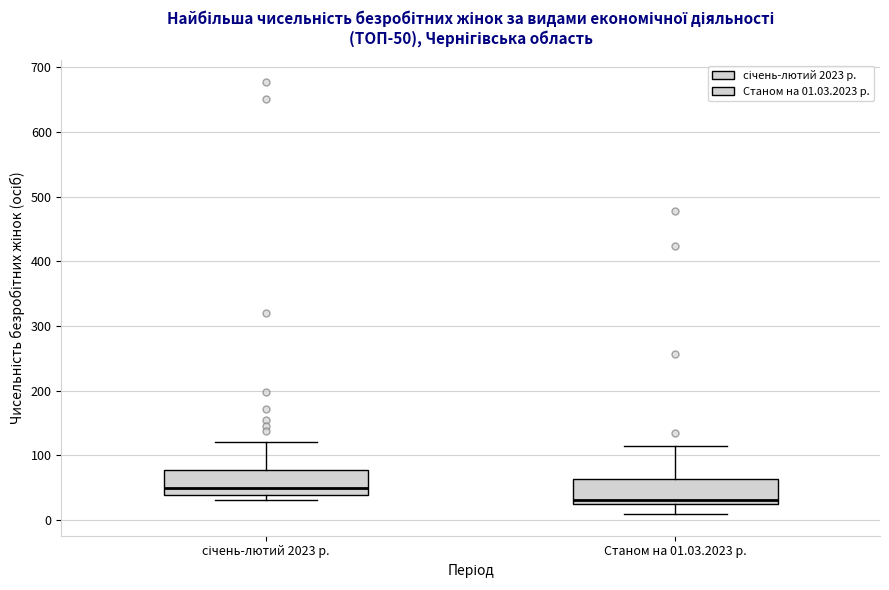

Which box's median line is the lowest?

Станом на 01.03.2023 р.